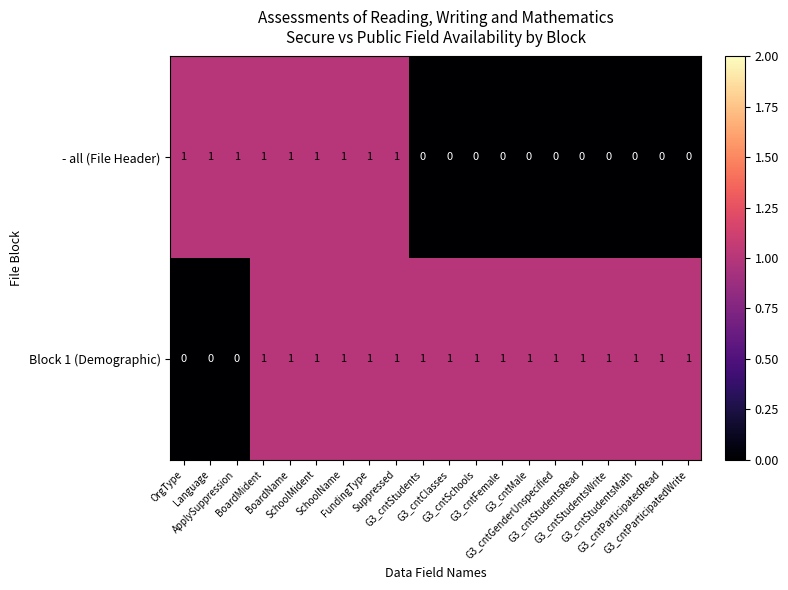

What is the difference between the highest and lowest values at G3_cntParticipatedWrite?

1